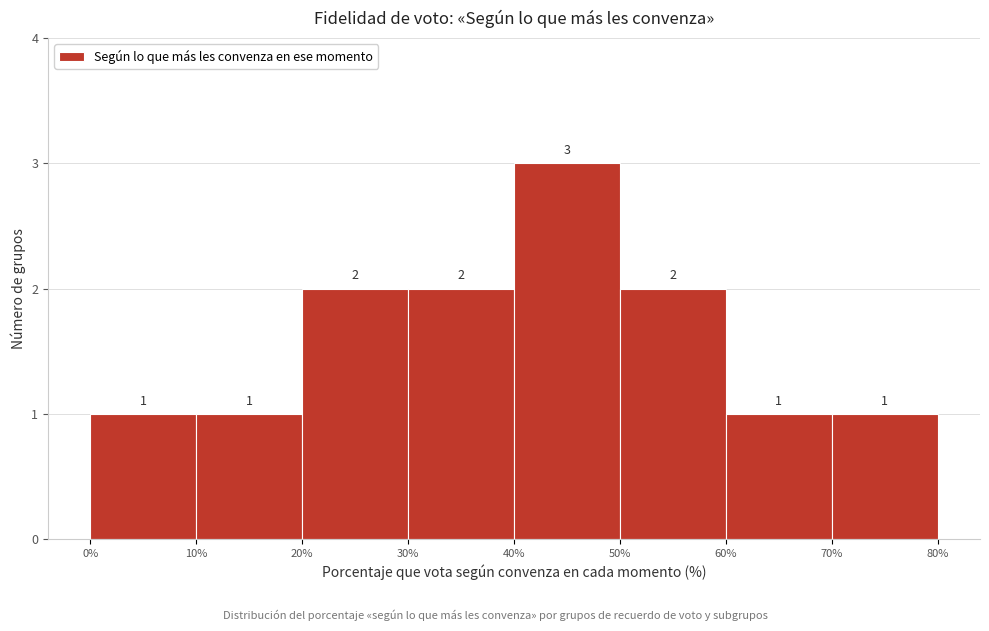

Which range on the x-axis has the tallest bar?

40% to 50%